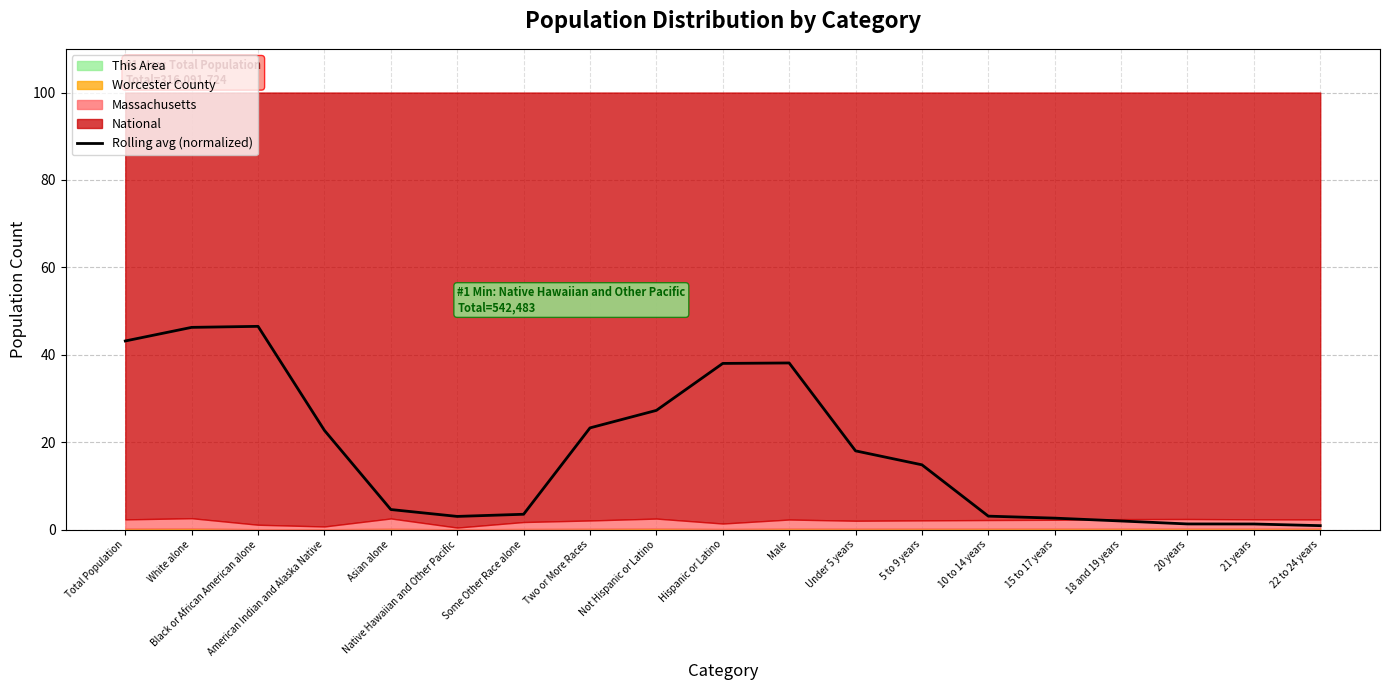

How many interior local peaks (higher than both neighbors) does the data have?

2